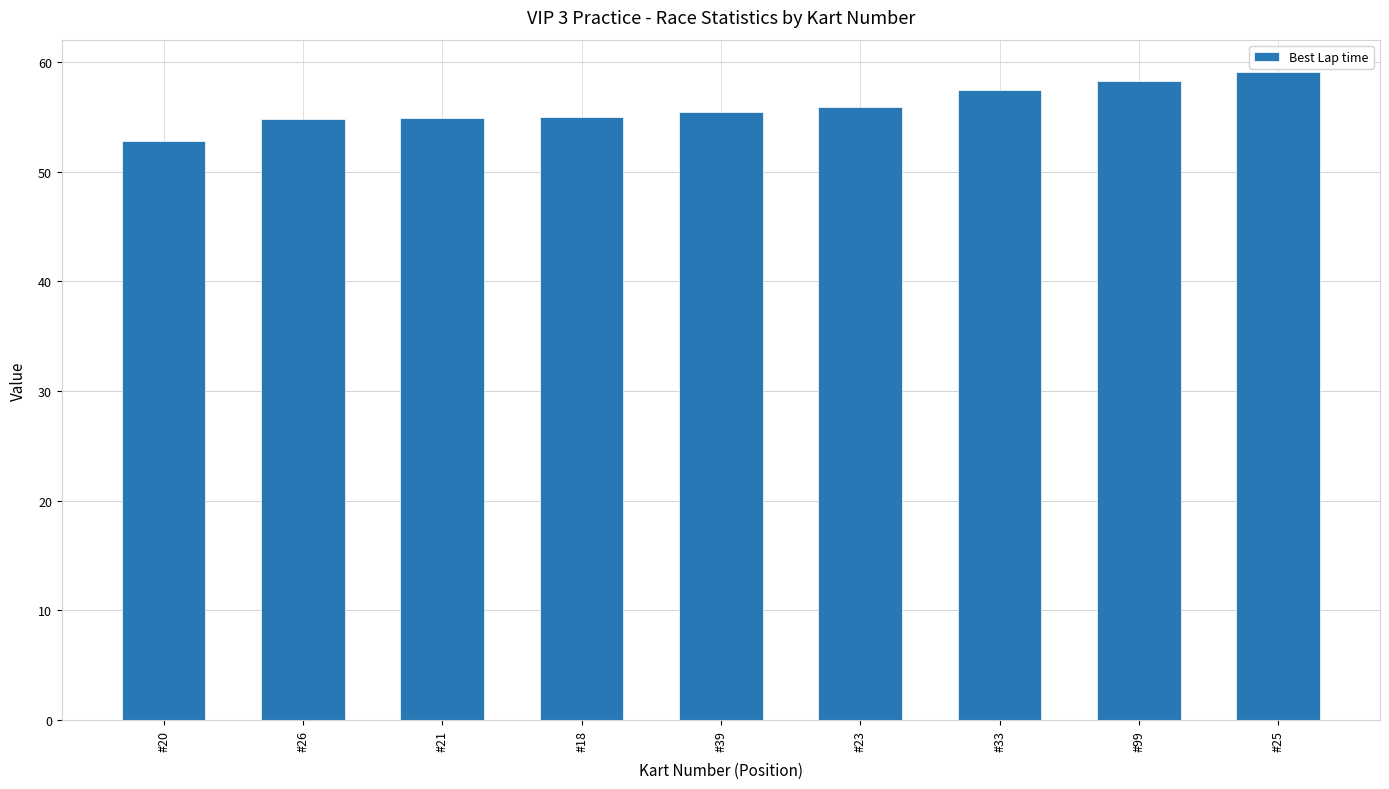

What is the difference between the maximum and minimum values?

6.3